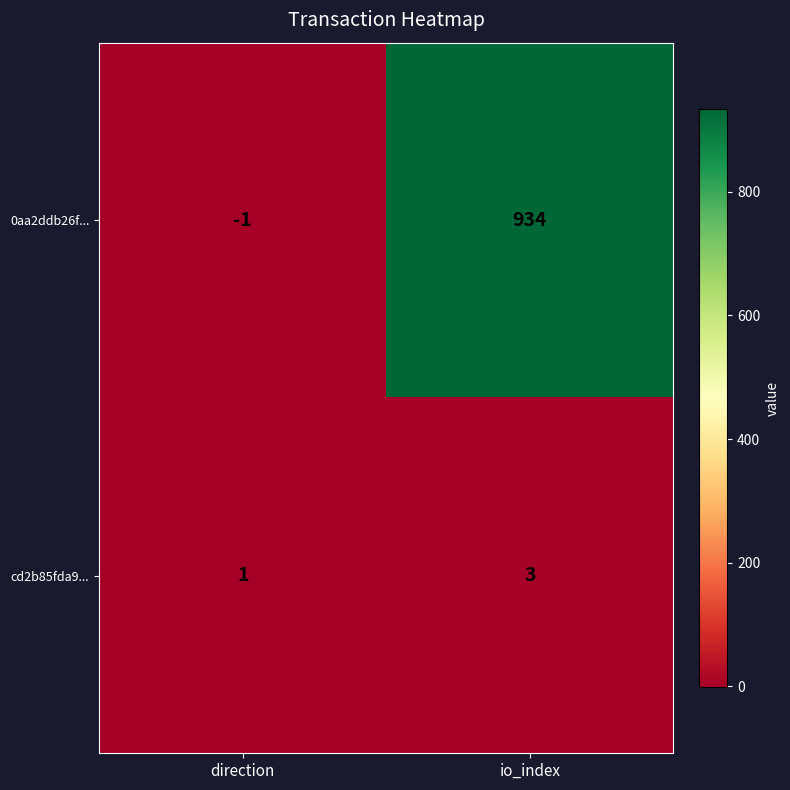

What is the greatest value displayed?

934